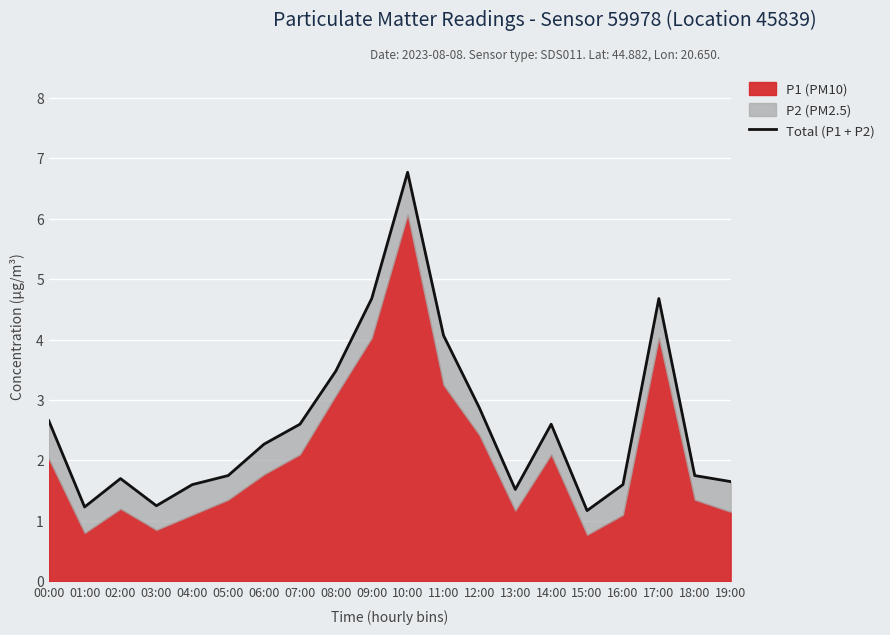

How many data points does each series have?

20